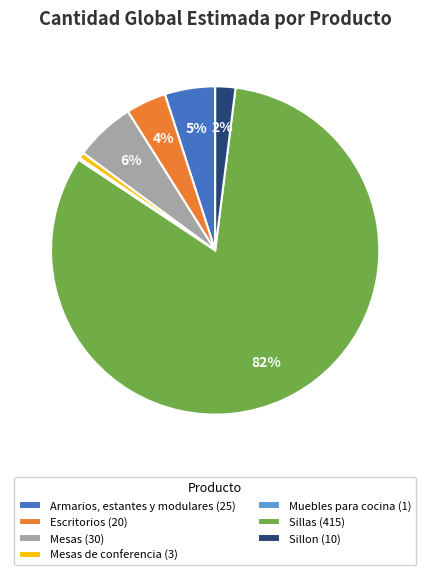

Do Mesas de conferencia (3) and Sillon (10) together represent more than half of the pie?

No